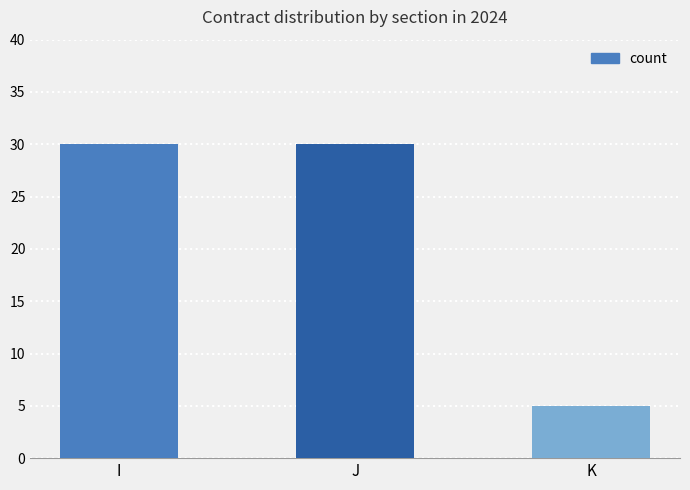

What is the difference between the second highest and minimum values?

25